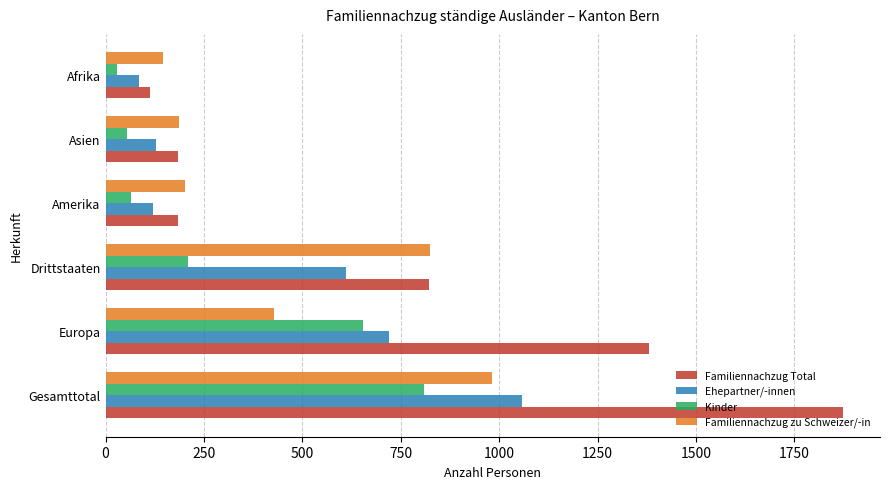

What is the difference between the maximum and second lowest values in the Ehepartner/-innen series?

938